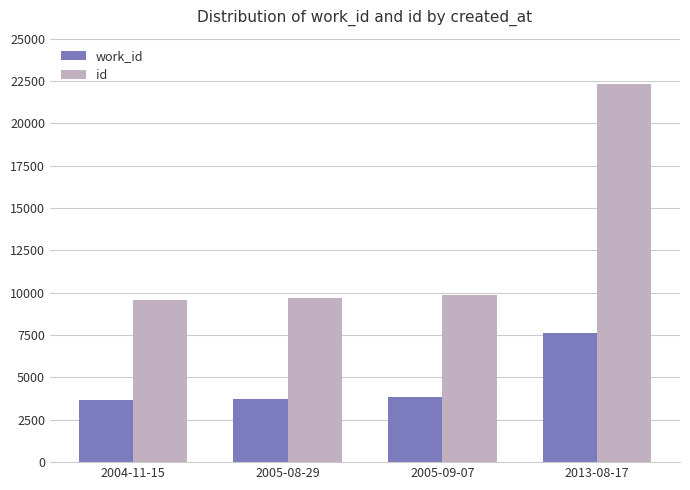

What is the label of the 2nd bar from the left?

2005-08-29